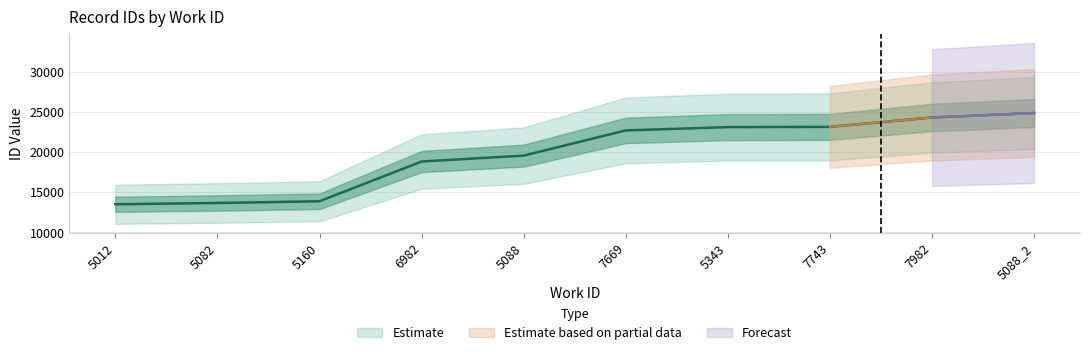

True or false: the data shows 43083 at 5088_2.

False